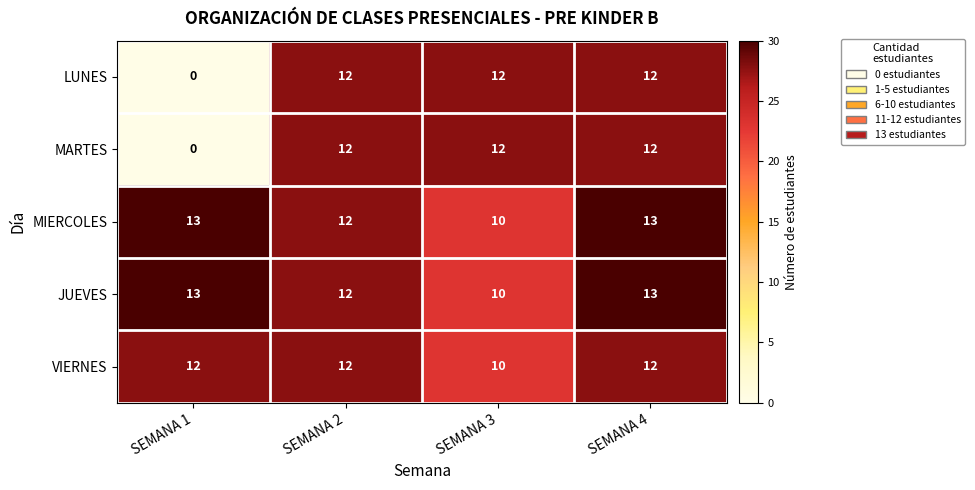

Is it true that MIERCOLES equals 4 at SEMANA 2?

False